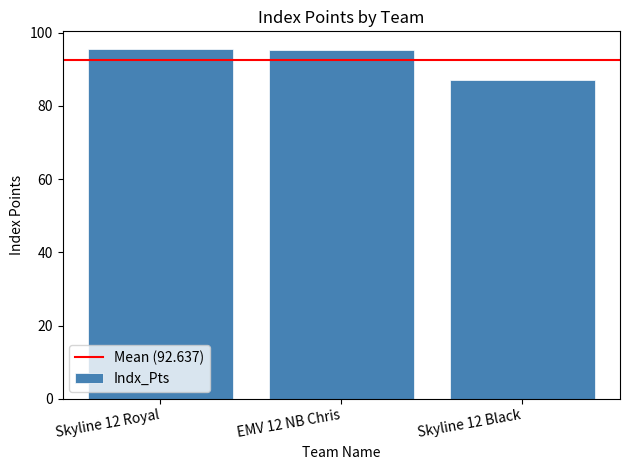

What is the average value?

92.6